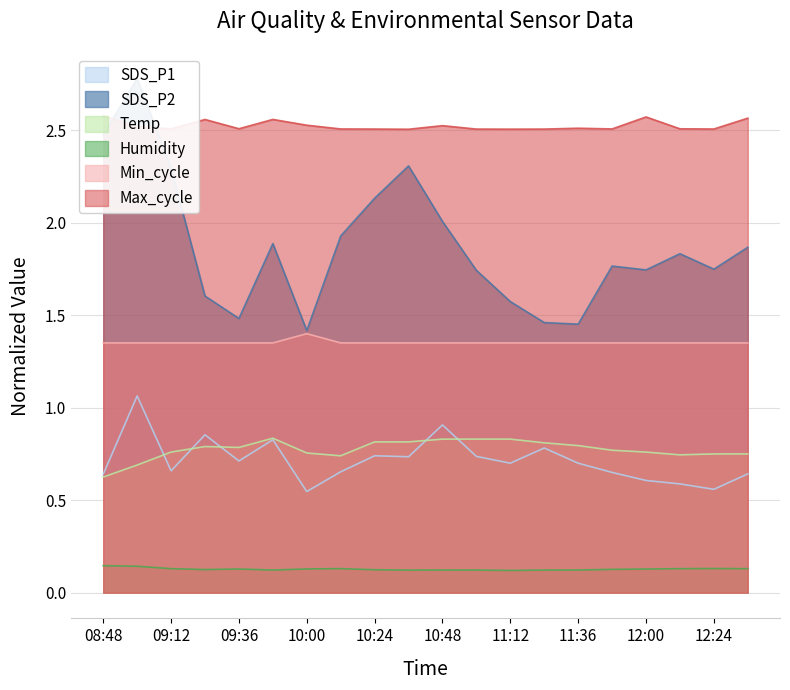

At 11:00, list the series in order from smallest to largest.

Humidity, SDS_P2, Temp, Min_cycle, SDS_P1, Max_cycle